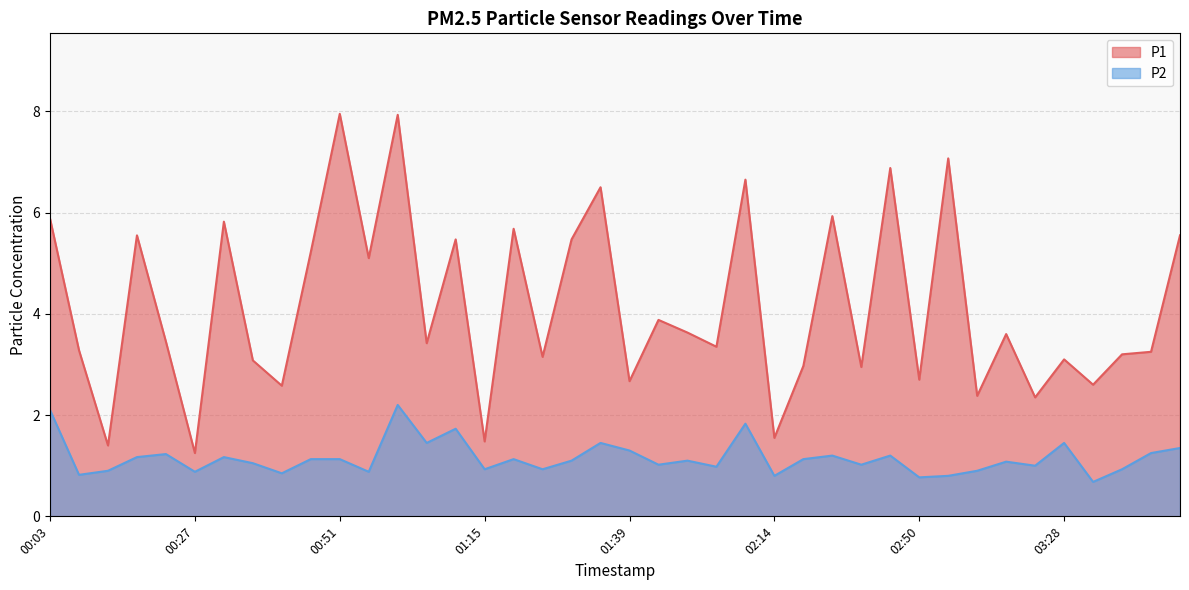

Rank the series at 03:09 from highest to lowest value.

P1, P2